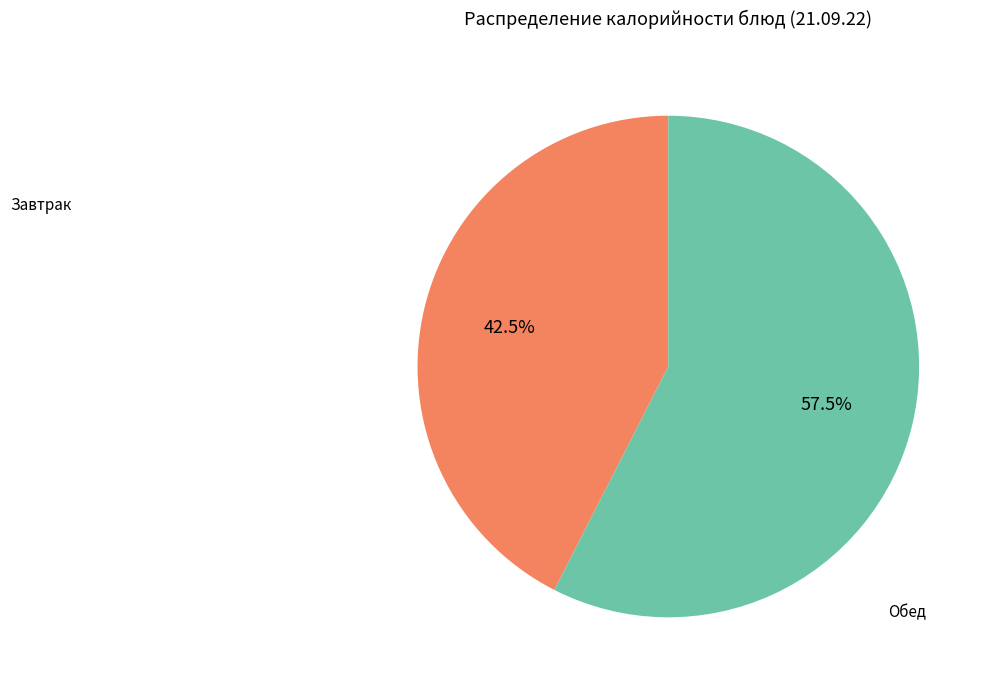

Is there a majority slice in this chart?

Yes